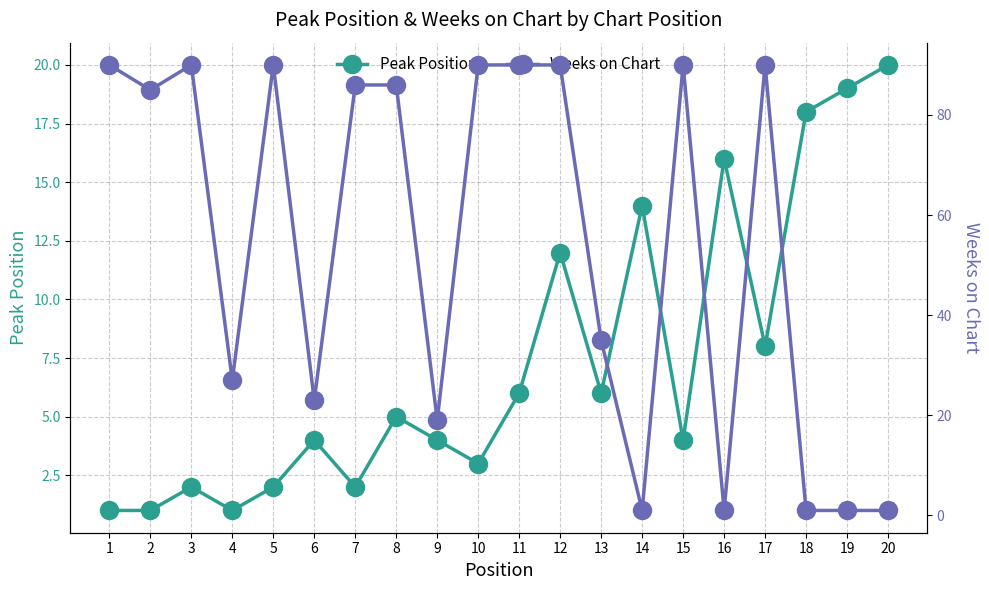

Which has a higher value, 9 or 5?

9